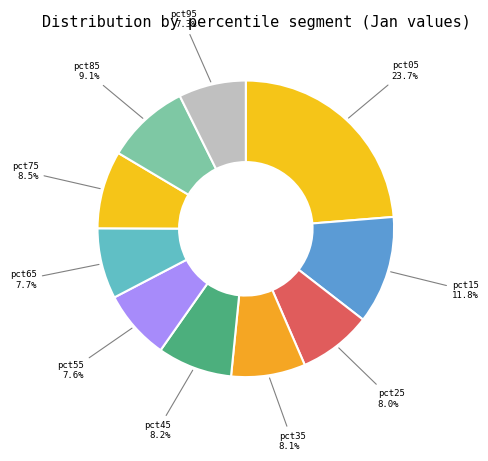

To the nearest percent, what is the difference between the pct15 and pct45 slice percentages?

4%